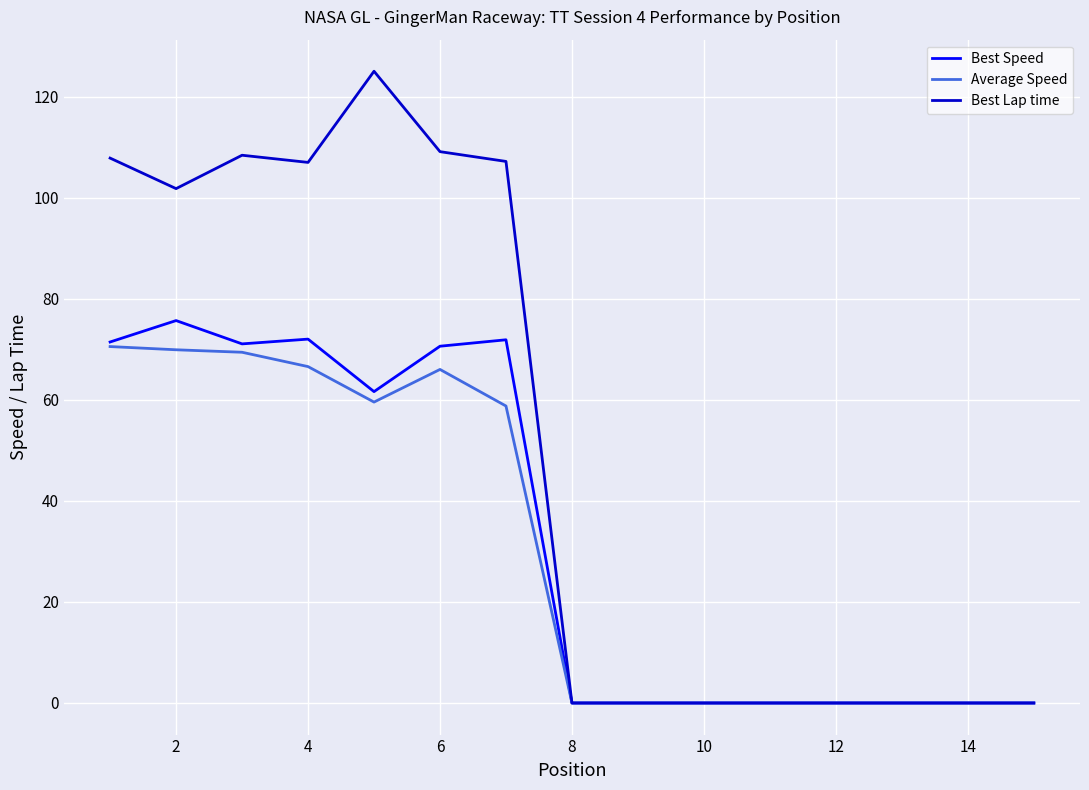

What is the greatest value displayed?

125.0